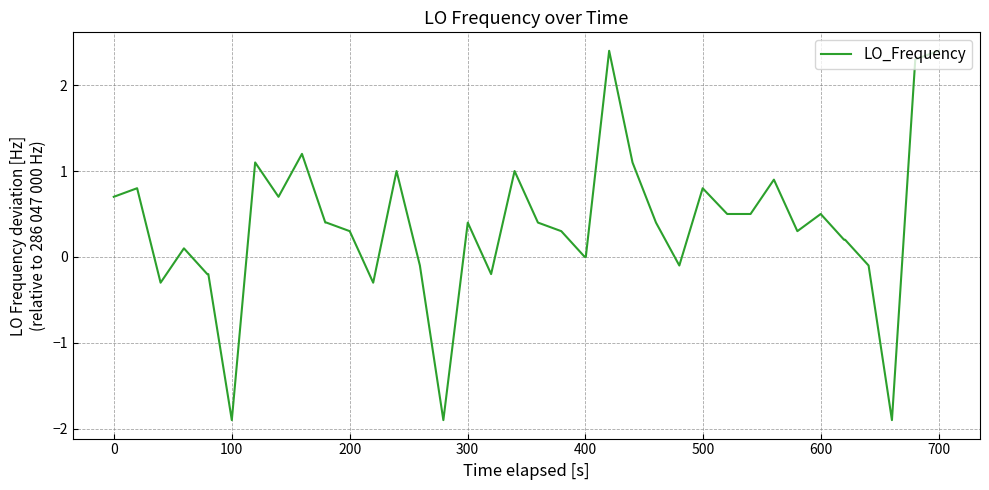

What is the greatest value displayed?

2.4